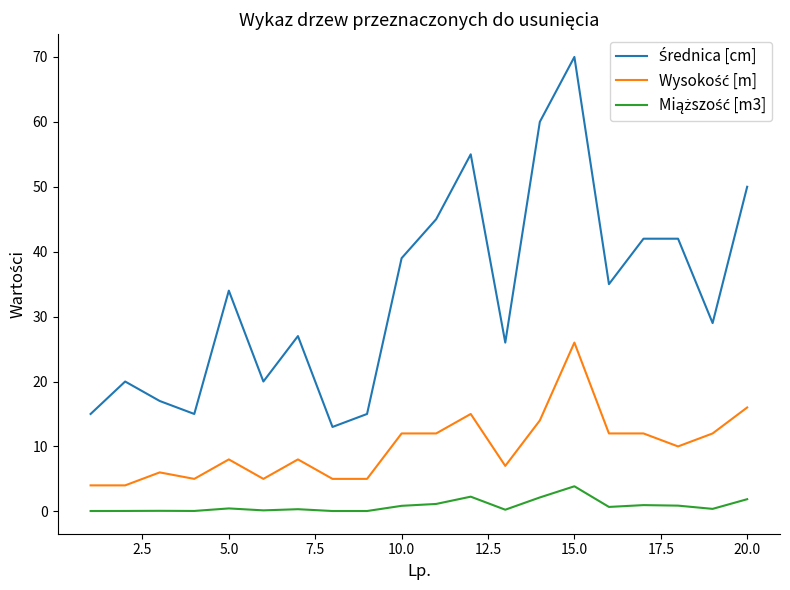

Does the chart display data point markers on the line(s)?

No